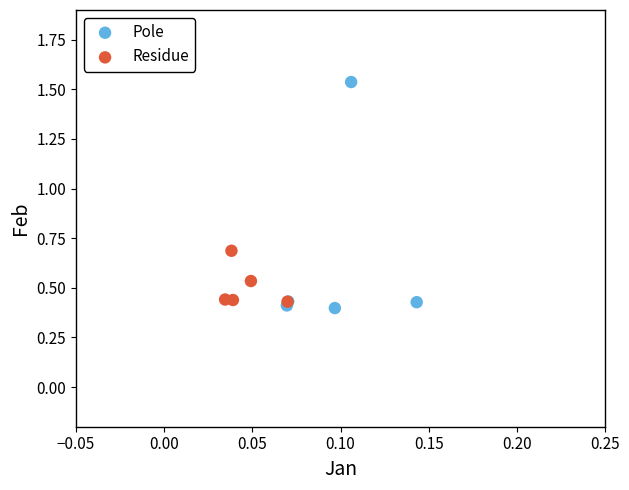

Which series reaches the maximum Y coordinate?

Pole